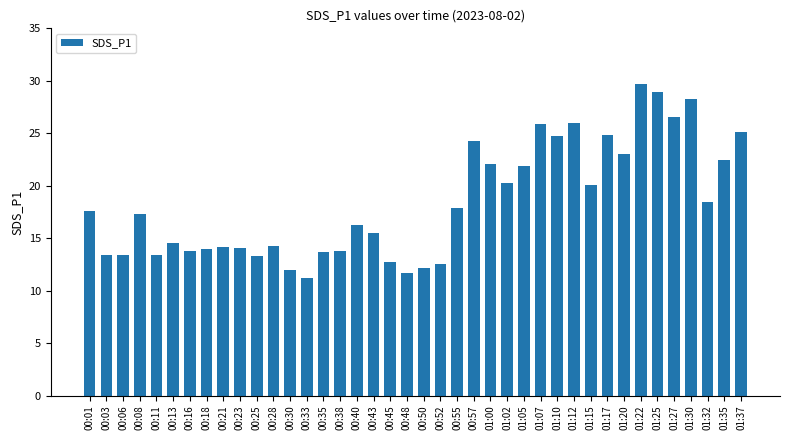

What is the label of the 29th bar from the right?

00:28